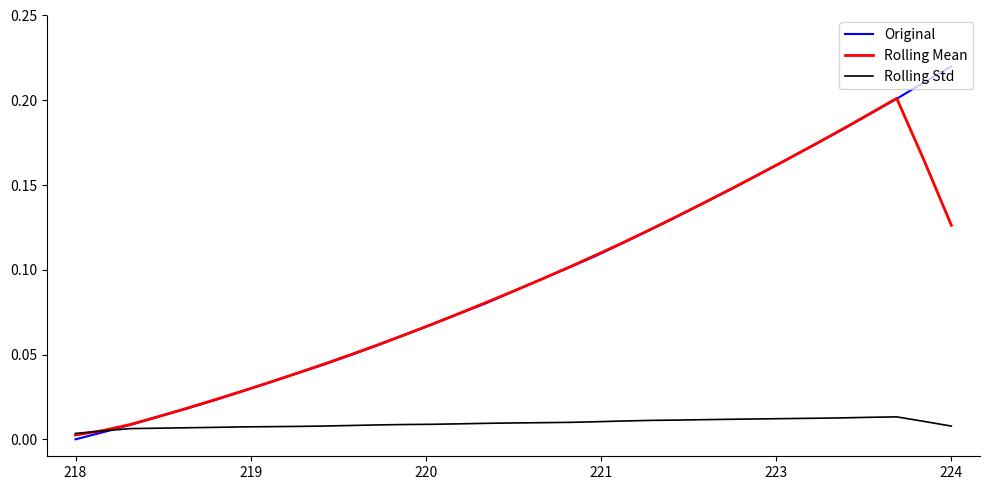

Which series has the largest range (max minus min)?

Original